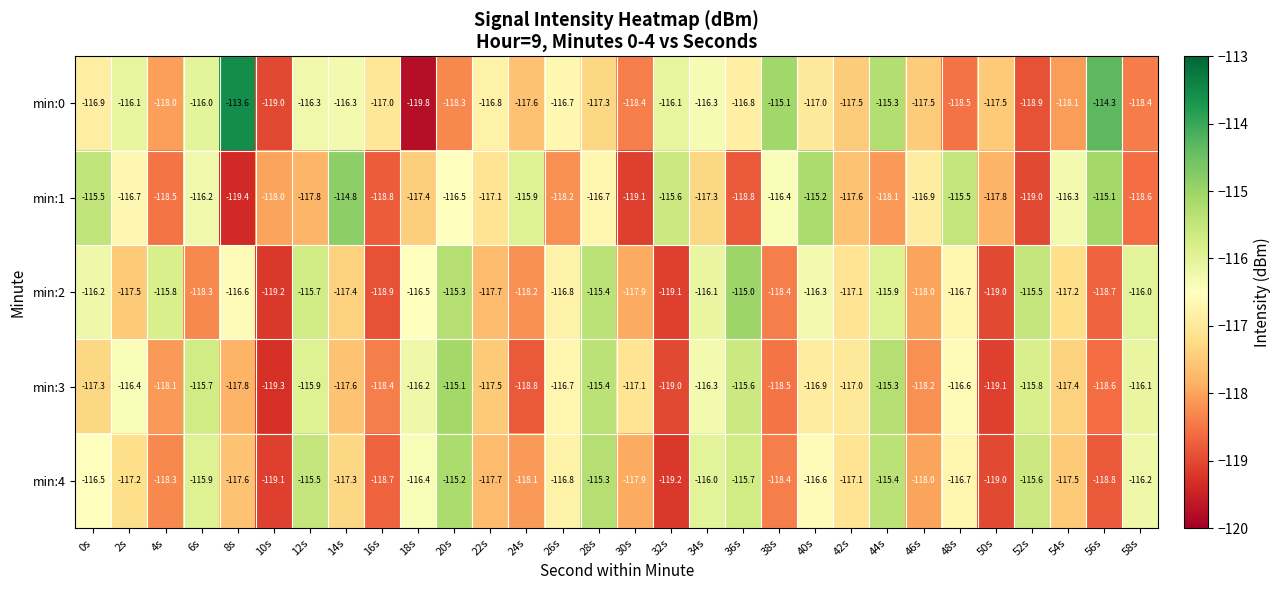

What is the difference between the highest and lowest values at 26s?

1.5